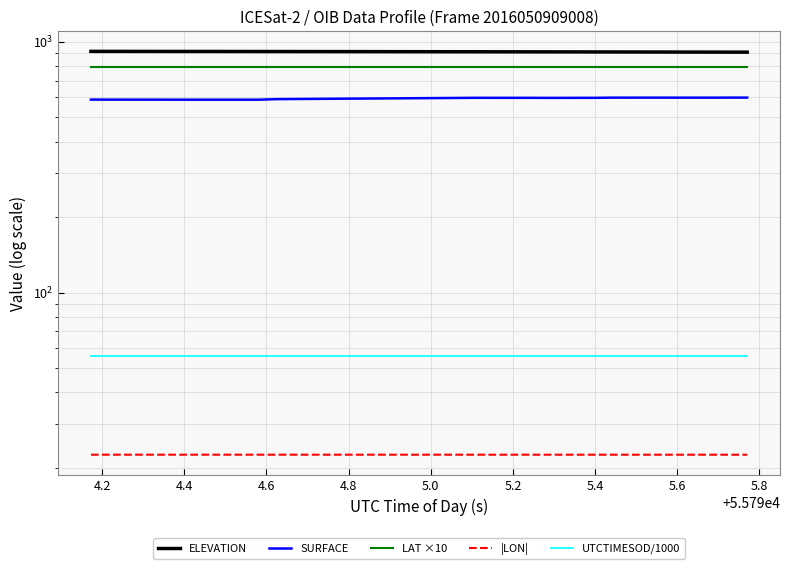

Count the number of categories in the chart.

40